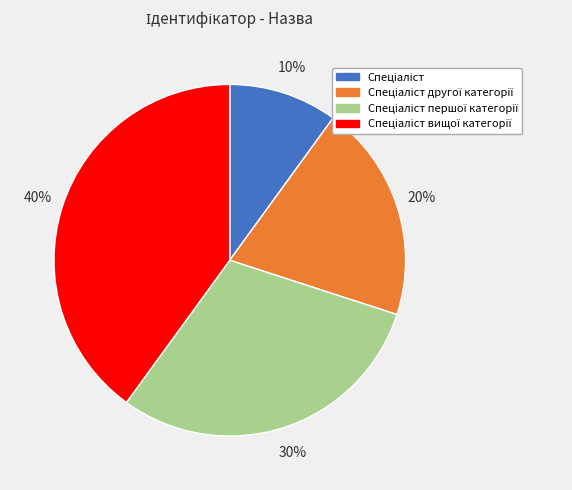

To the nearest percent, what is the average slice percentage?

25%